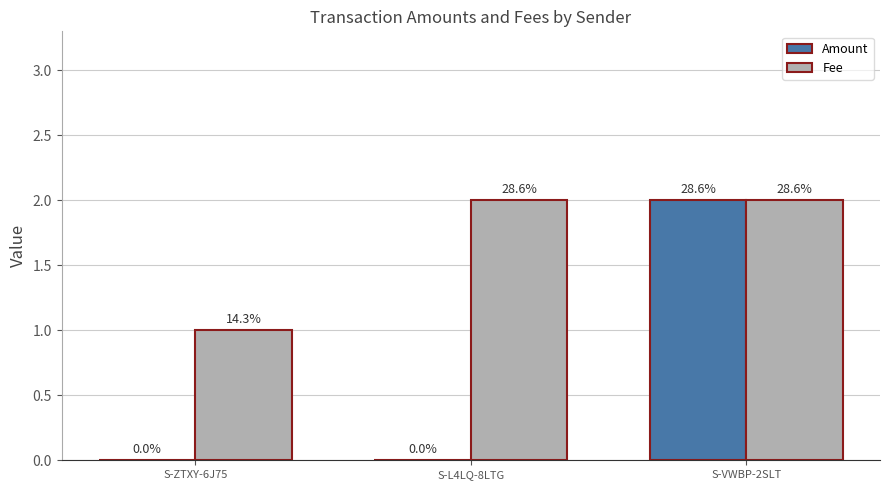

What are all the series names shown in the legend?

Amount, Fee